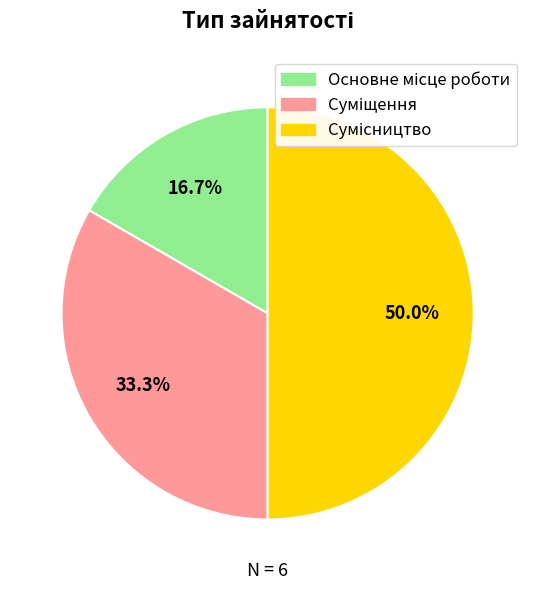

To the nearest percent, what is the average slice percentage?

33%